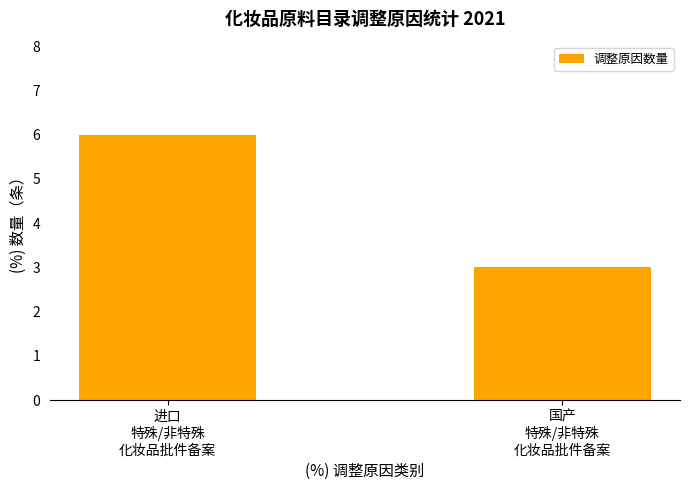

The value at 国产
特殊/非特殊
化妆品批件备案 is 5. True or false?

False